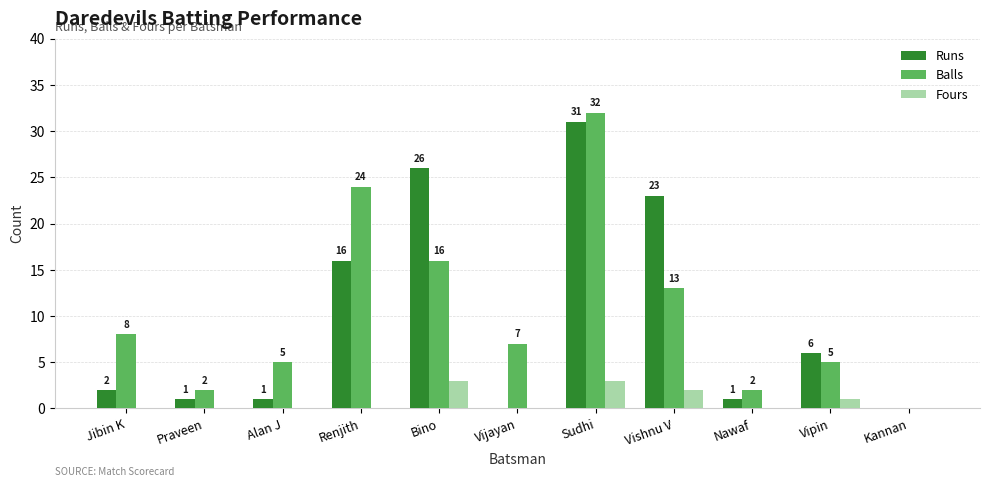

How many Fours values are between 0 and 2?

9